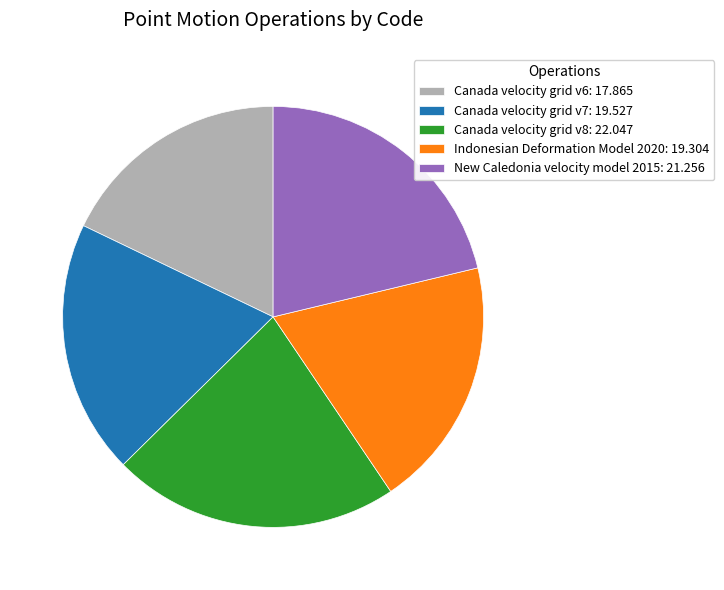

Do New Caledonia velocity model 2015: 21.256 and Indonesian Deformation Model 2020: 19.304 together represent more than half of the pie?

No